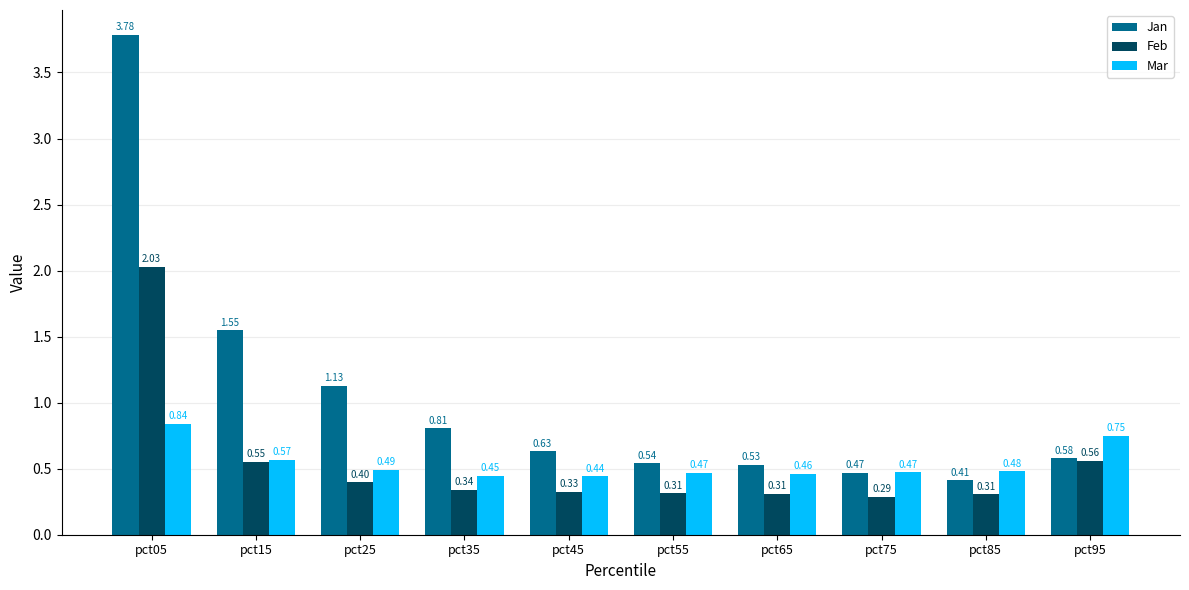

At pct55, list the series in order from largest to smallest.

Jan, Mar, Feb